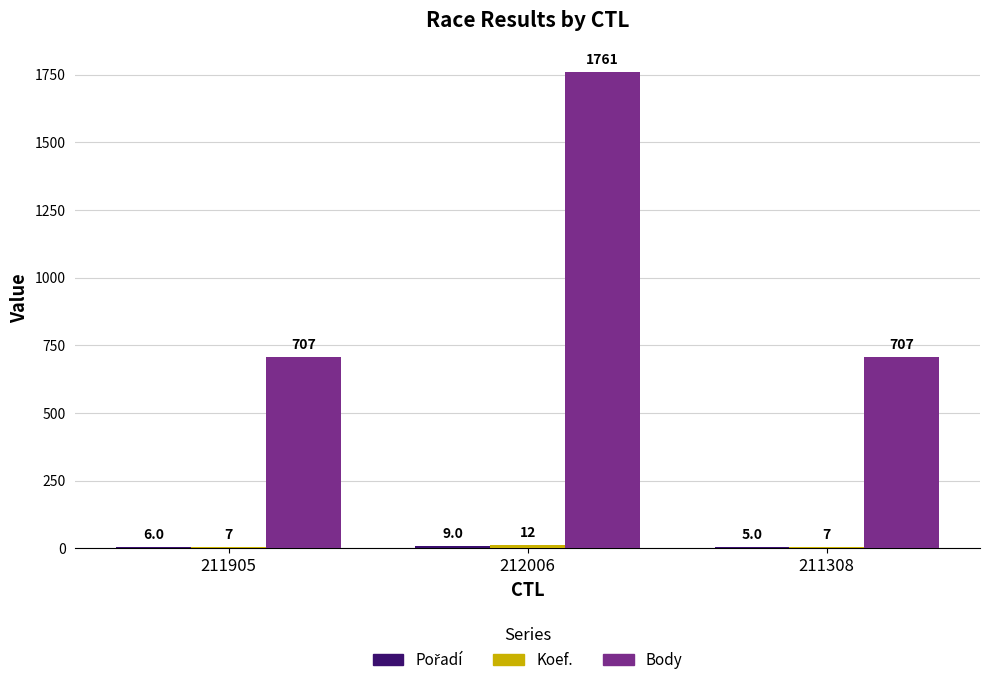

Is it true that Body equals 3002 at 212006?

False